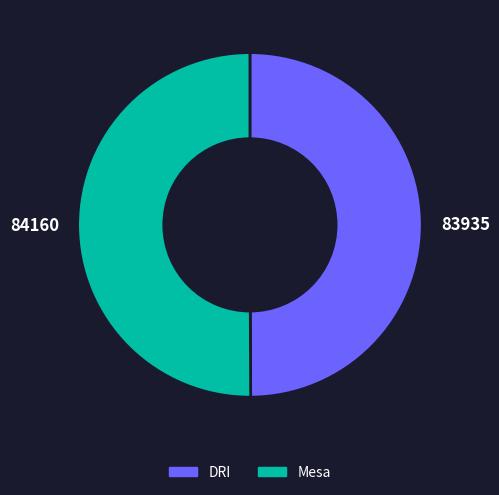

The Mesa slice represents 50% of the pie. True or false?

True